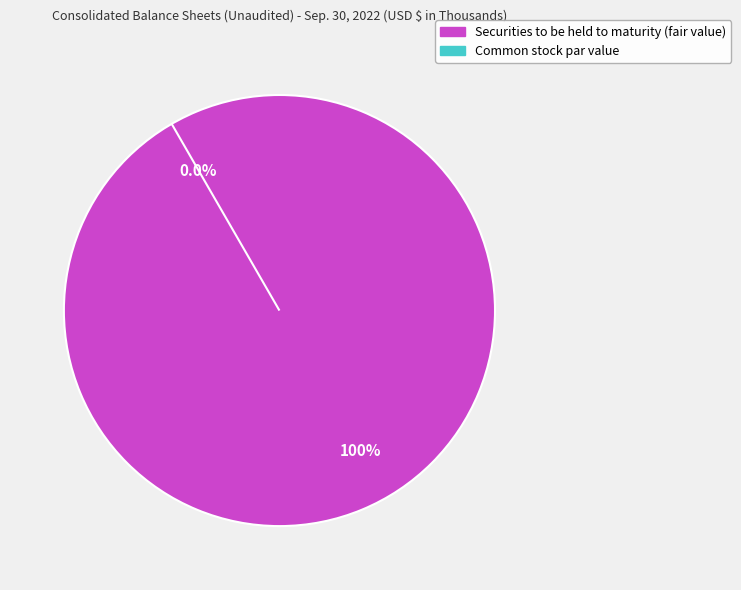

To the nearest percent, what is the average slice percentage?

50%